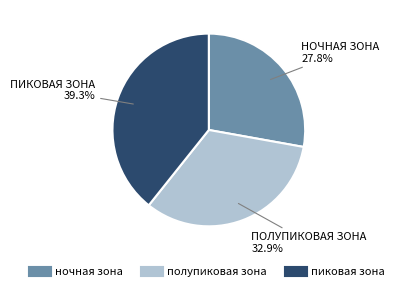

Does полупиковая зона represent more than half of the total?

No